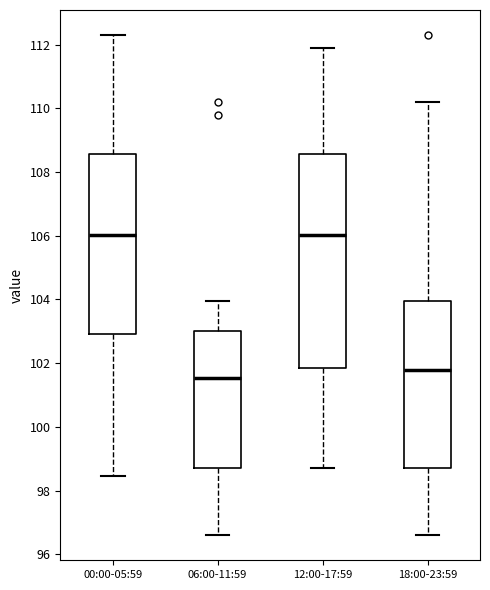

Which box is the tallest, from its lower edge to its upper edge?

12:00-17:59